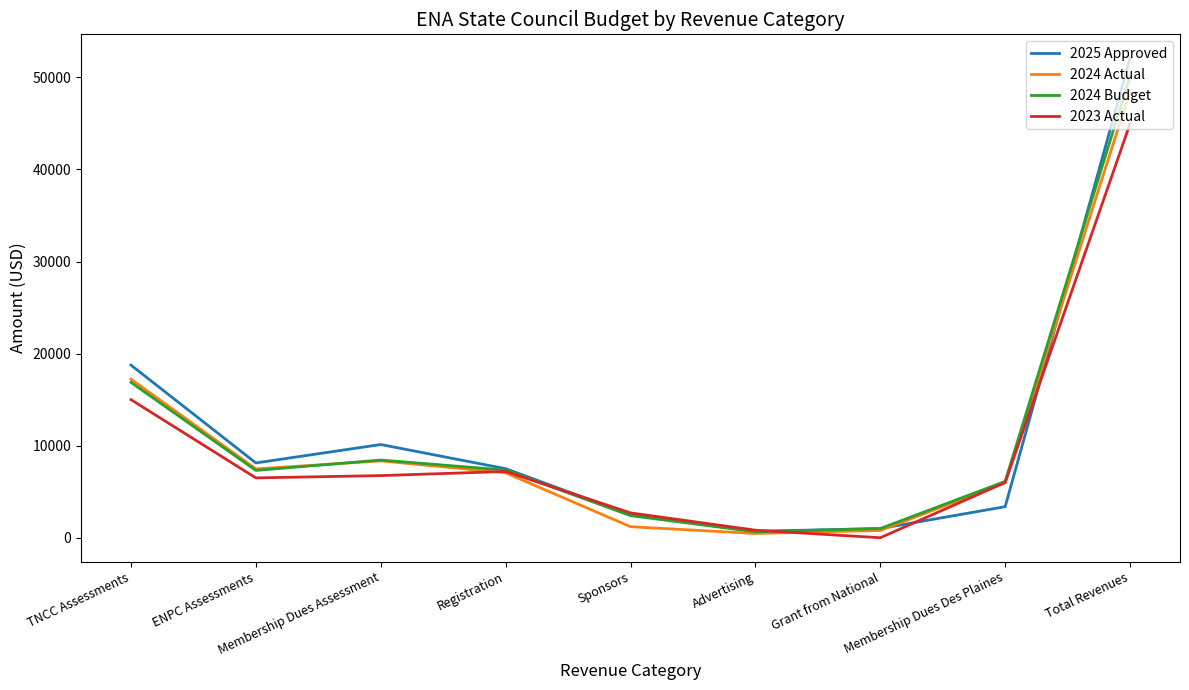

At which label does 2023 Actual first exceed 6500?

TNCC Assessments